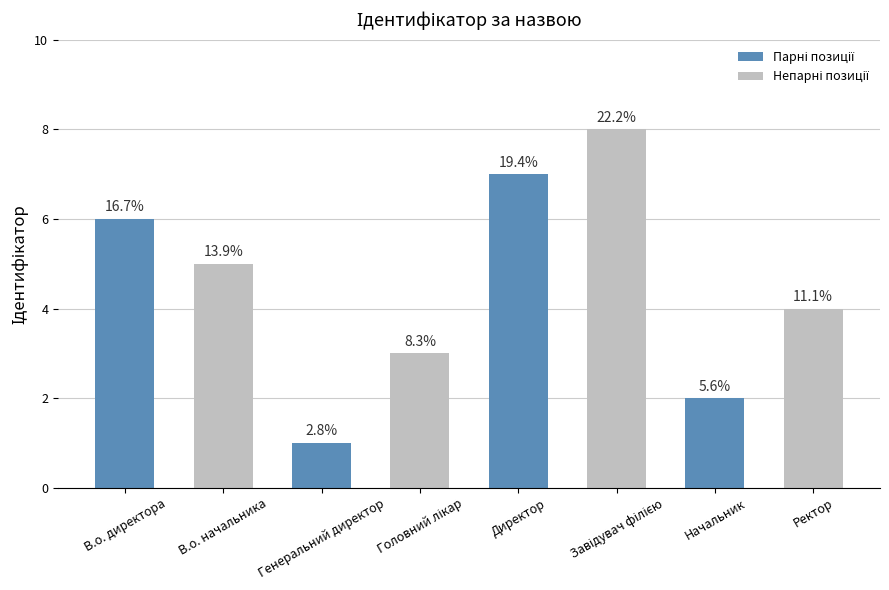

Does the chart contain any negative values?

No